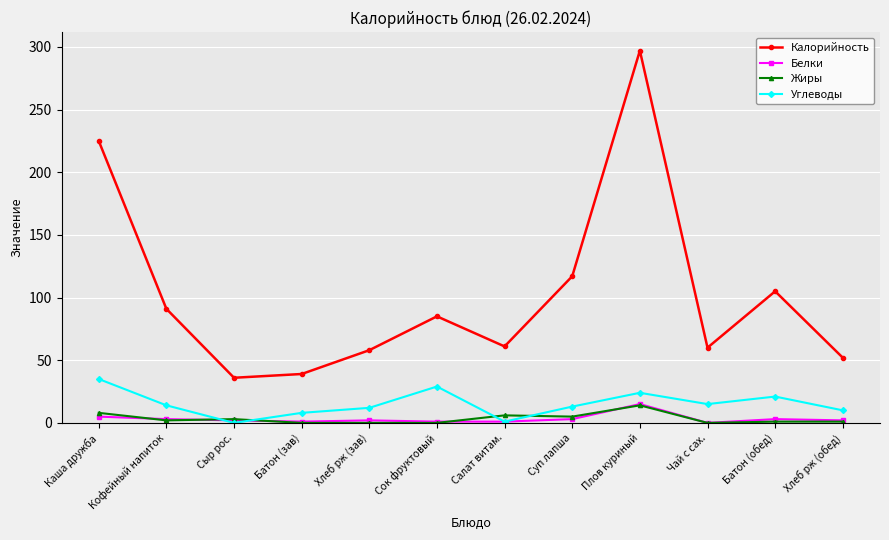

What position from the left is Батон (зав)?

4